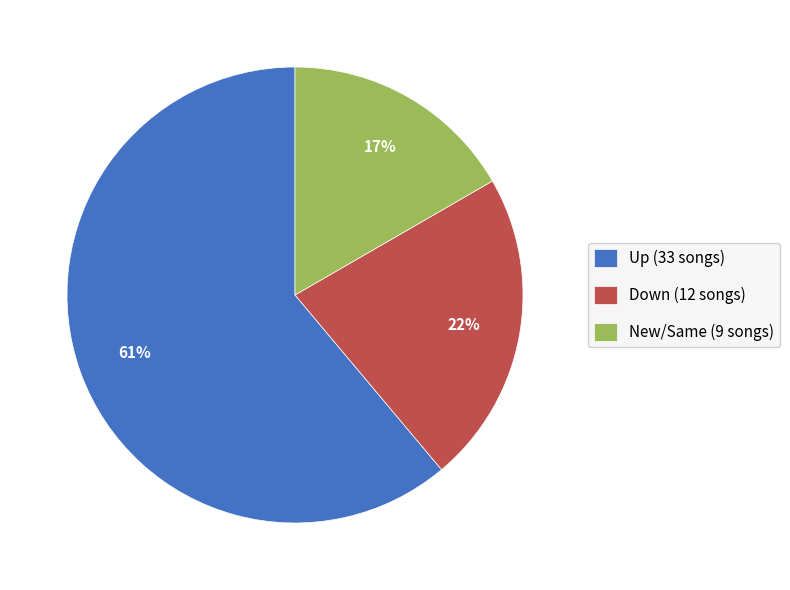

The Up (33 songs) slice represents 61% of the pie. True or false?

True